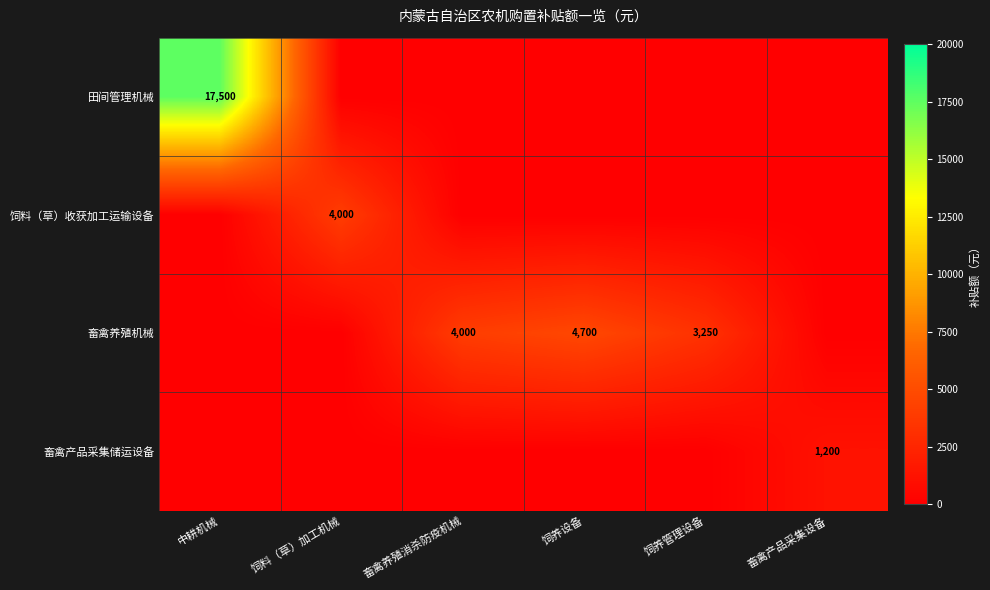

Is it true that 饲料（草）收获加工运输设备 equals -1785 at 饲养管理设备?

False